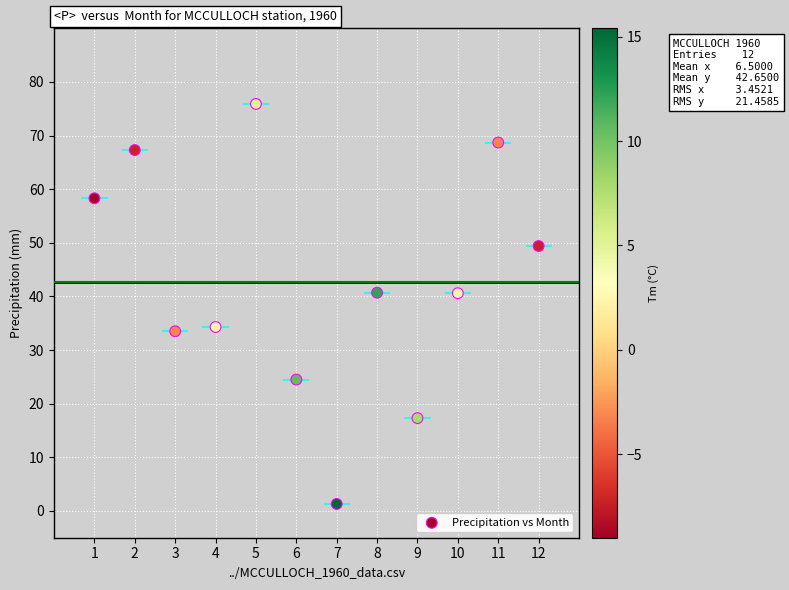

What is the average X value?

6.5